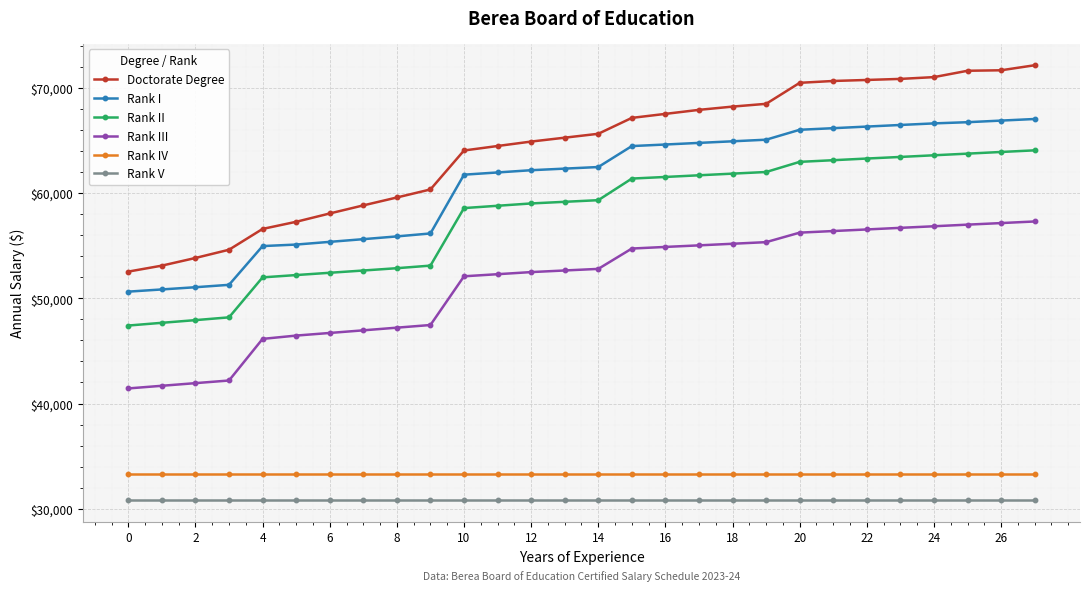

What is the difference between the second highest and second lowest values in the Rank II series?

16233